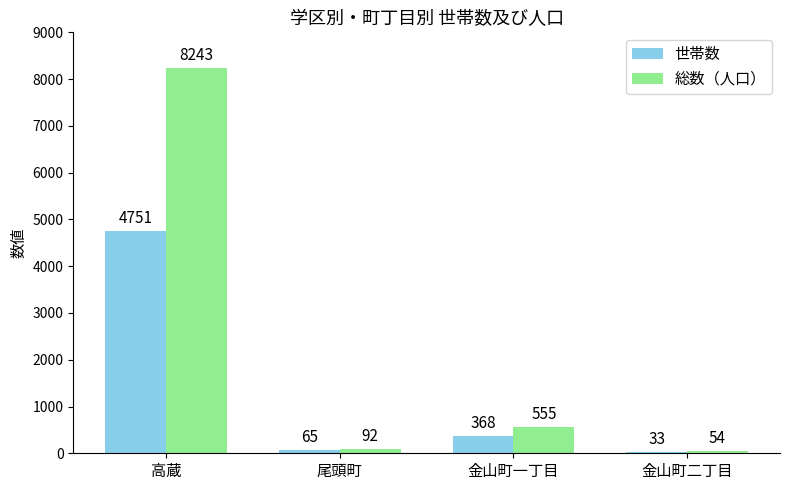

Reading left to right, list all the values displayed in this chart.

世帯数: 高蔵=4751	尾頭町=65	金山町一丁目=368	金山町二丁目=33
総数（人口）: 高蔵=8243	尾頭町=92	金山町一丁目=555	金山町二丁目=54